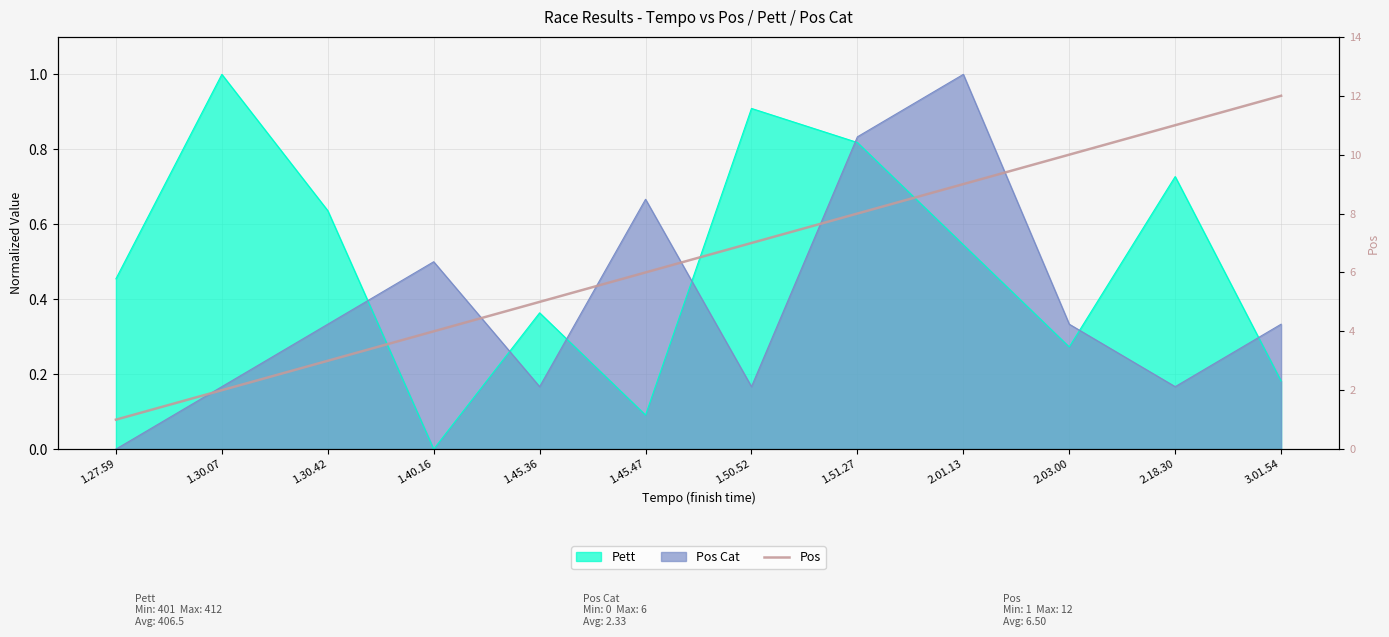

At which label is the value closest to 6?

1.45.47